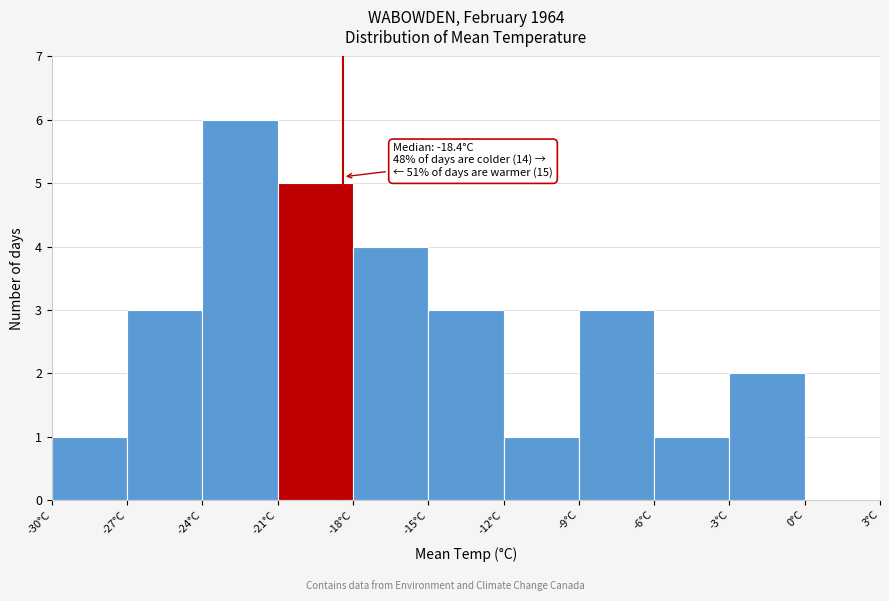

Over which range of the x-axis is the bar tallest?

-24 to -21